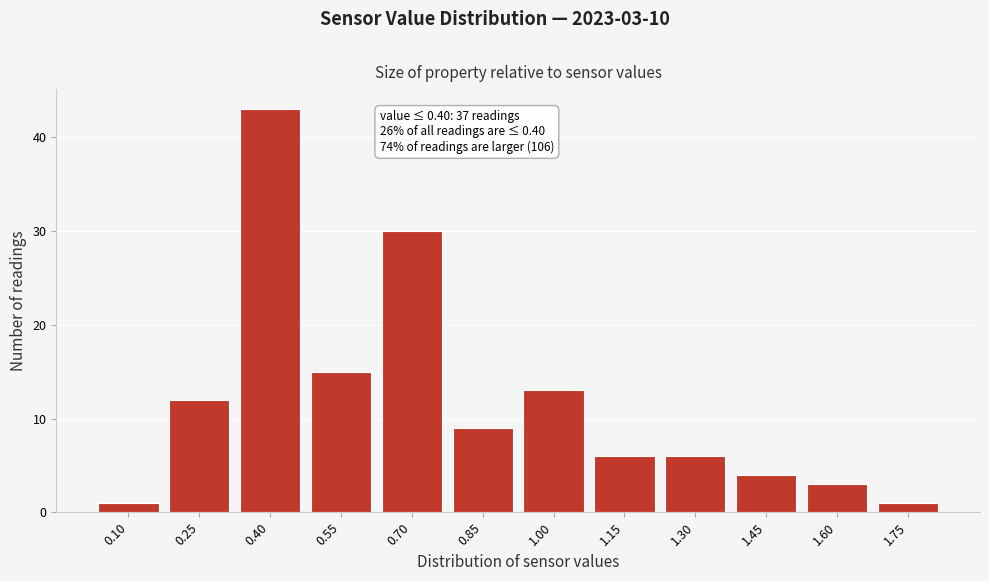

Reading left to right, transcribe all the data shown in this chart.

0.10=1	0.25=12	0.40=43	0.55=15	0.70=30	0.85=9	1.00=13	1.15=6	1.30=6	1.45=4	1.60=3	1.75=1